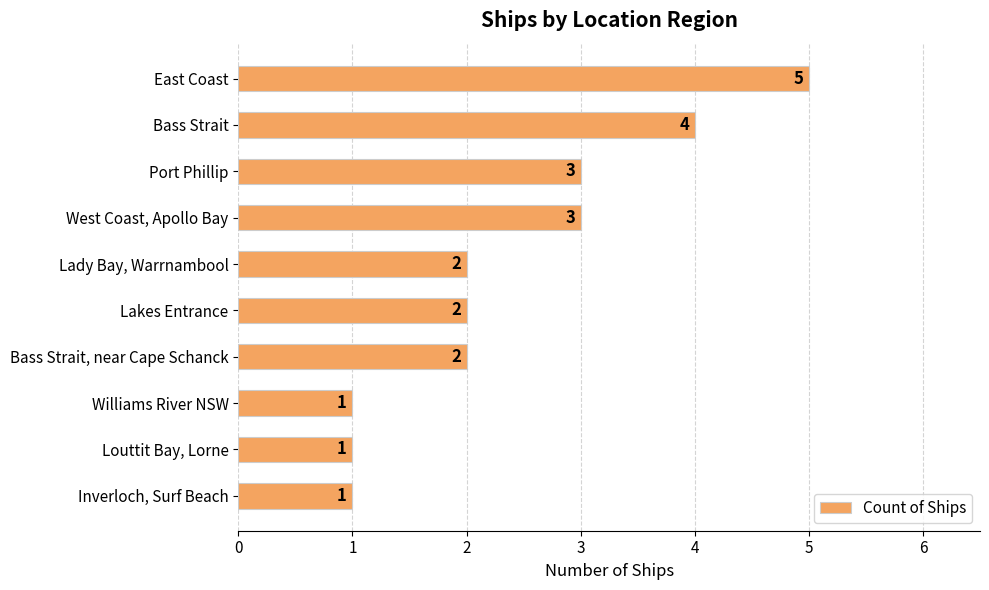

Read the value at Bass Strait.

4